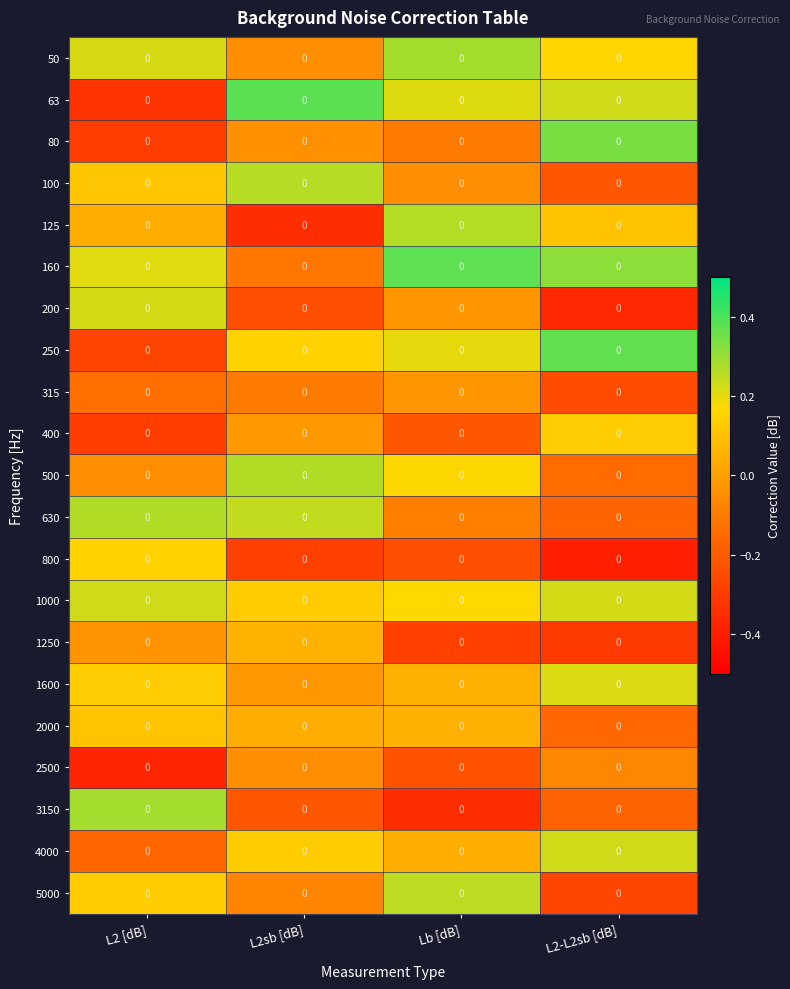

Is it true that 160 equals 0.5 at L2-L2sb [dB]?

False